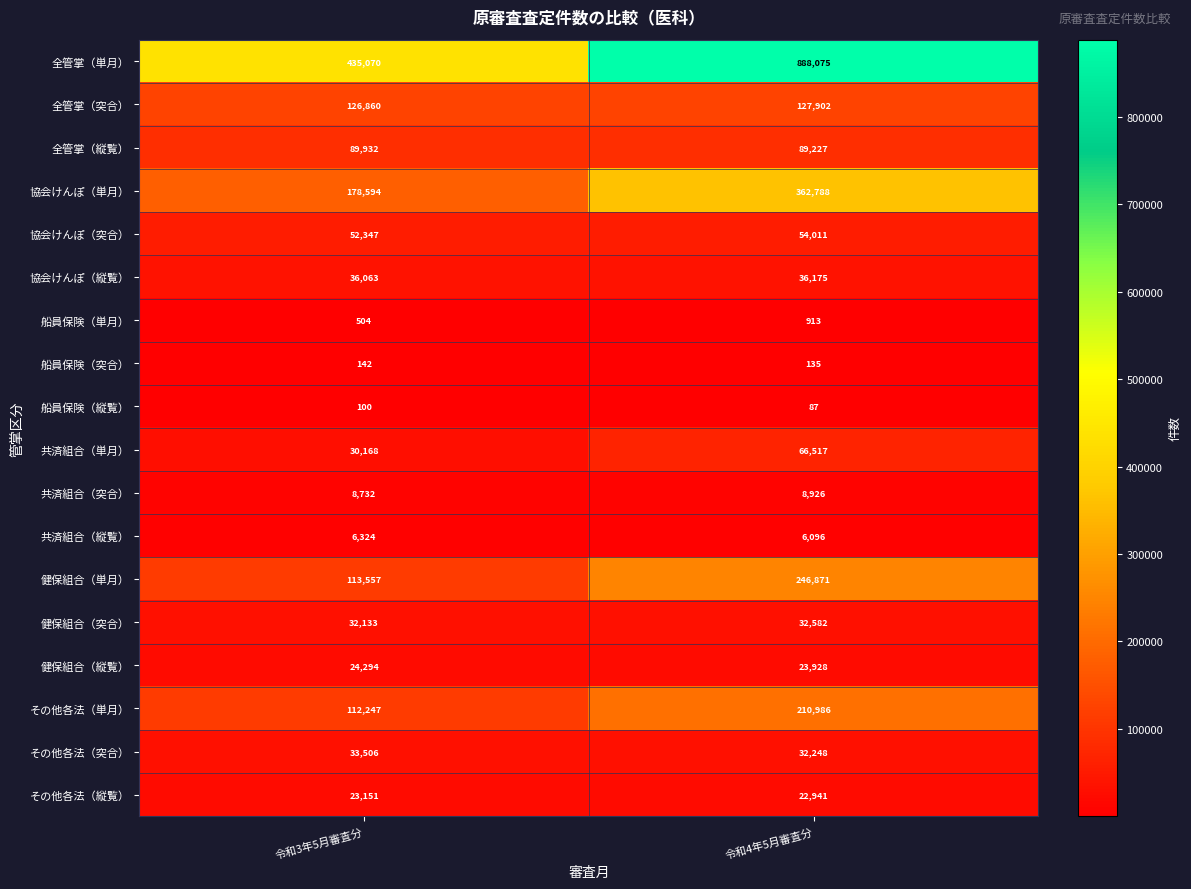

Count the number of categories in the chart.

2